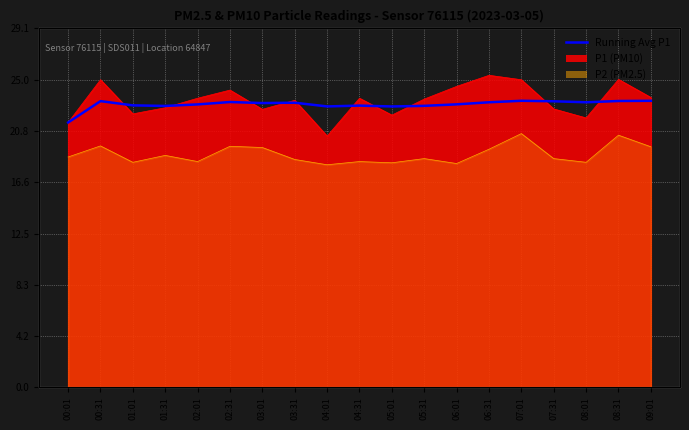

How many points are higher than both their immediate neighbors (excluding endpoints)?

5